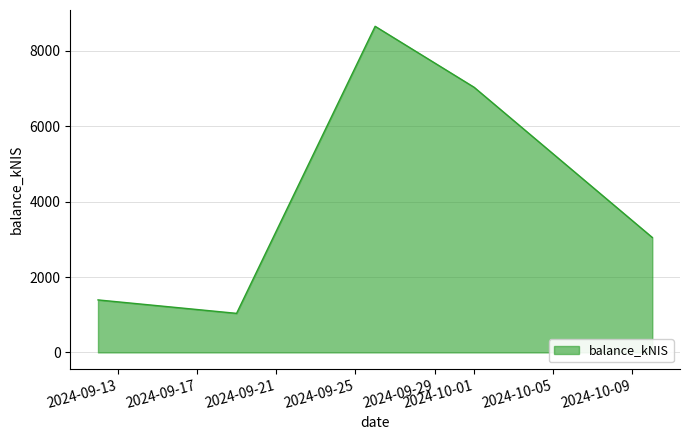

What is the sum of all values?

21169.6